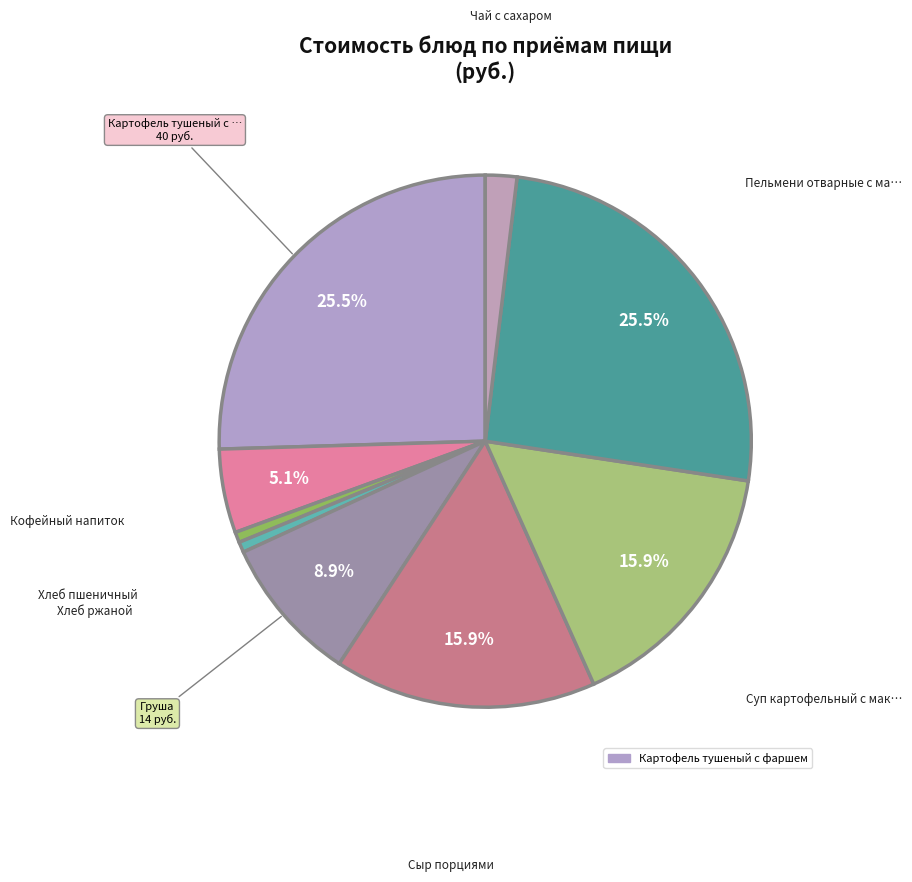

To the nearest percent, what is the average slice percentage?

11%